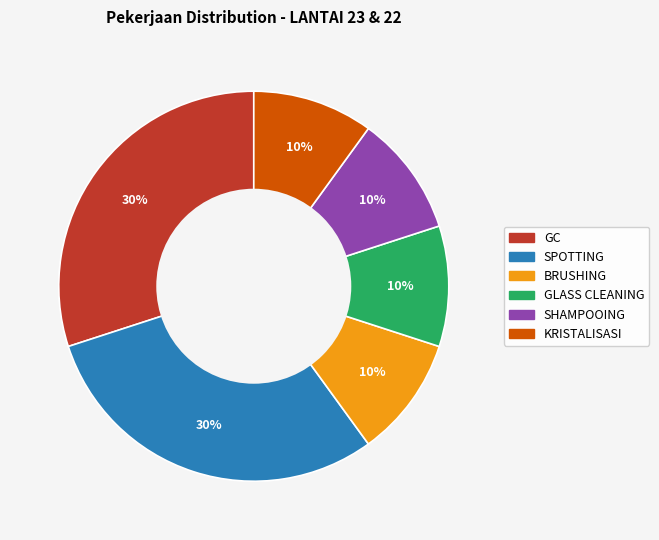

Do KRISTALISASI and SPOTTING together represent more than half of the pie?

No